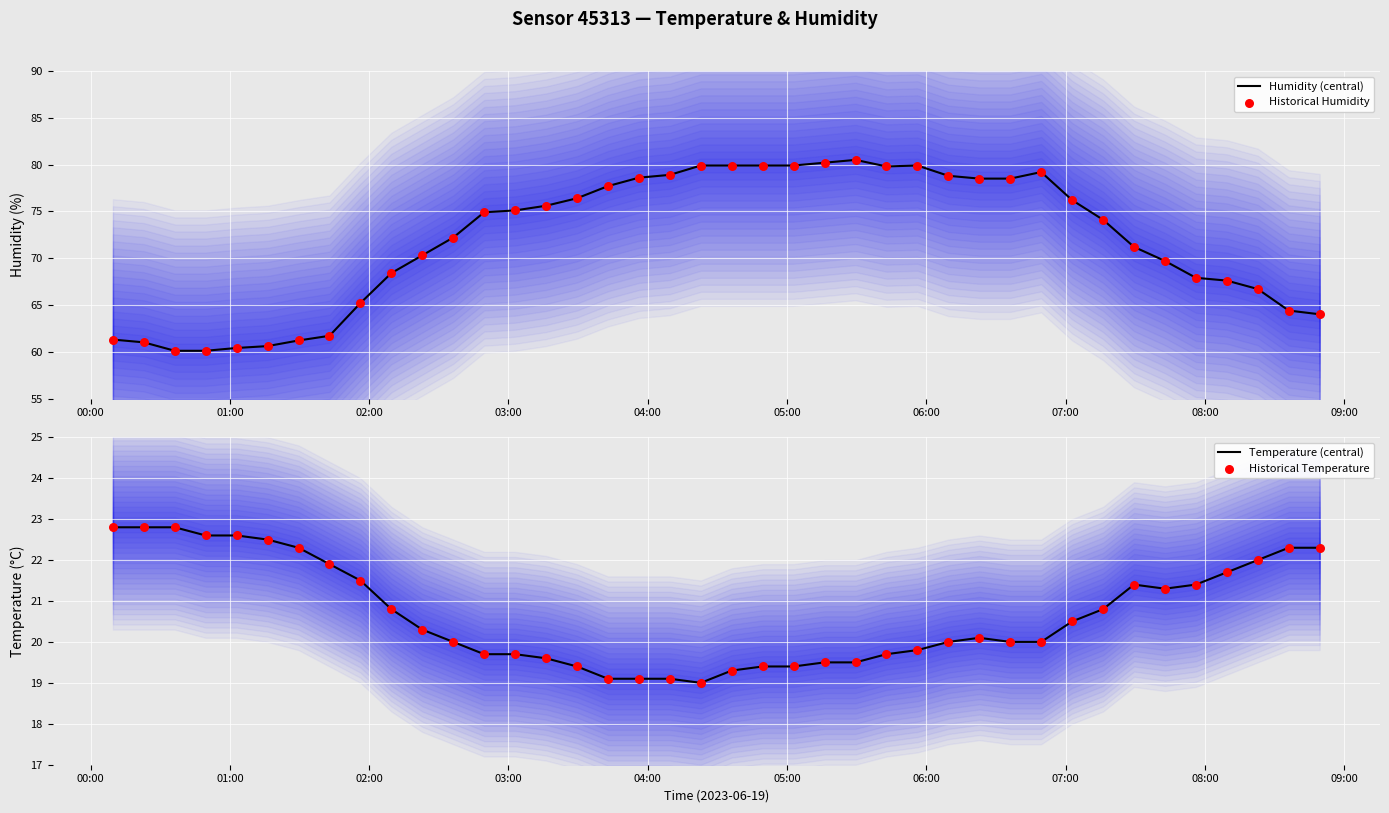

Which series contains the highest Y value?

Humidity (central)